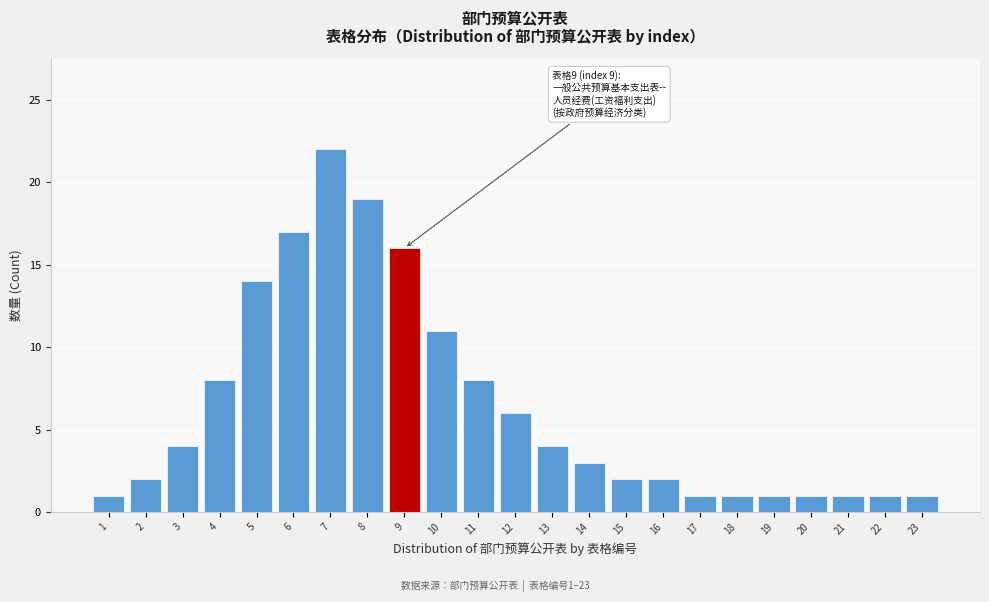

Reading right to left, list all the values displayed in this chart.

1	1	1	1	1	1	1	2	2	3	4	6	8	11	16	19	22	17	14	8	4	2	1